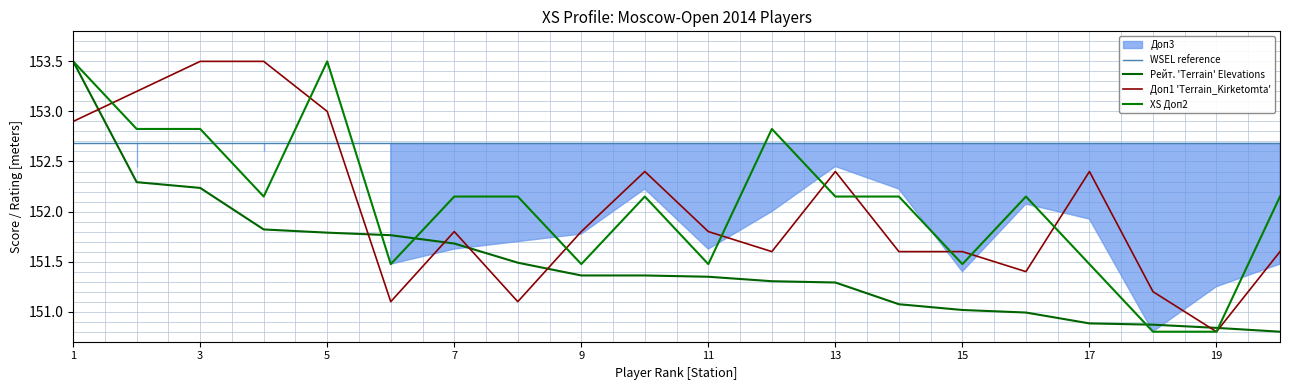

What is the spread (max minus min) of values at 10?

1.0